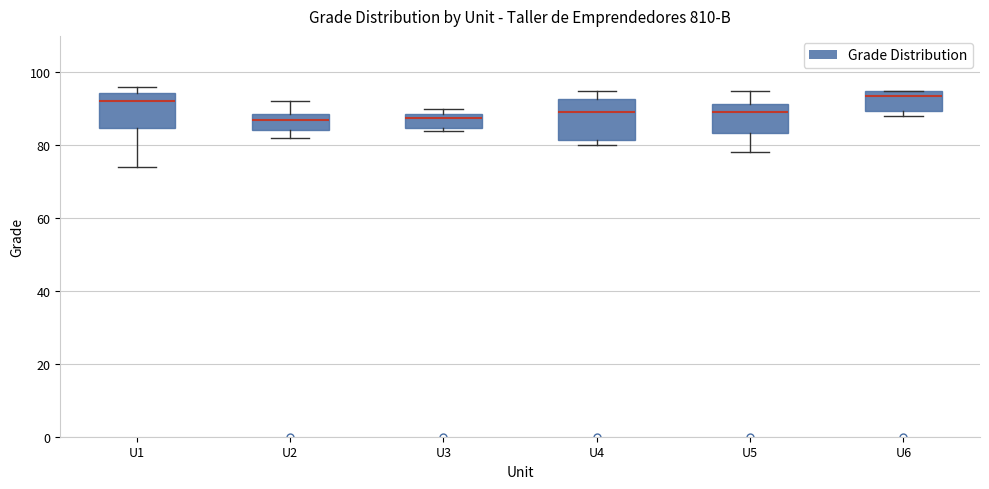

Where does the lower whisker of the box for U1 end on the y-axis? The values are not printed on the chart, so give them approximately, as read against the axis.

74